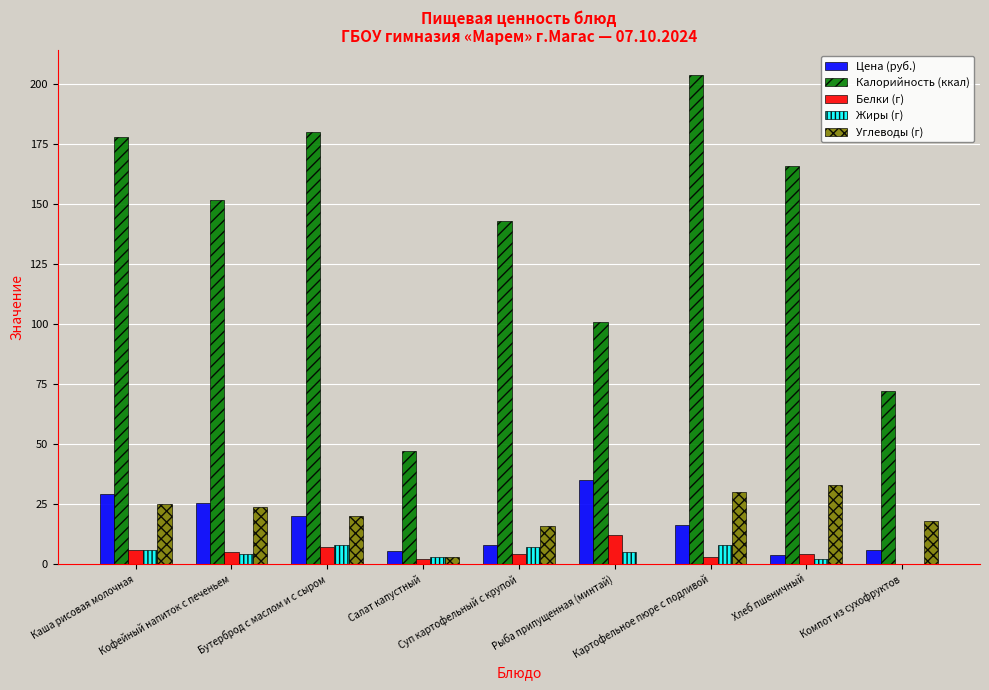

What is the sum of all Жиры (г) values?

43.0